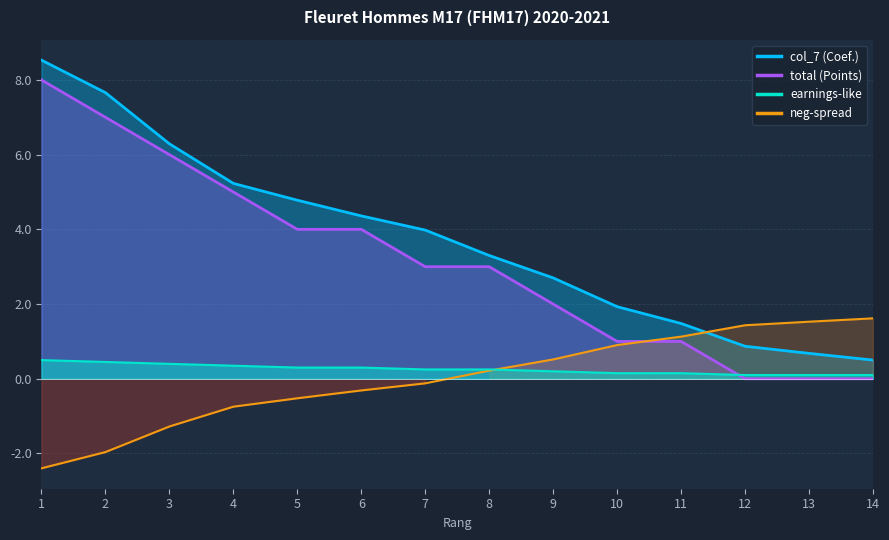

True or false: col_7 and total cross at least once.

False